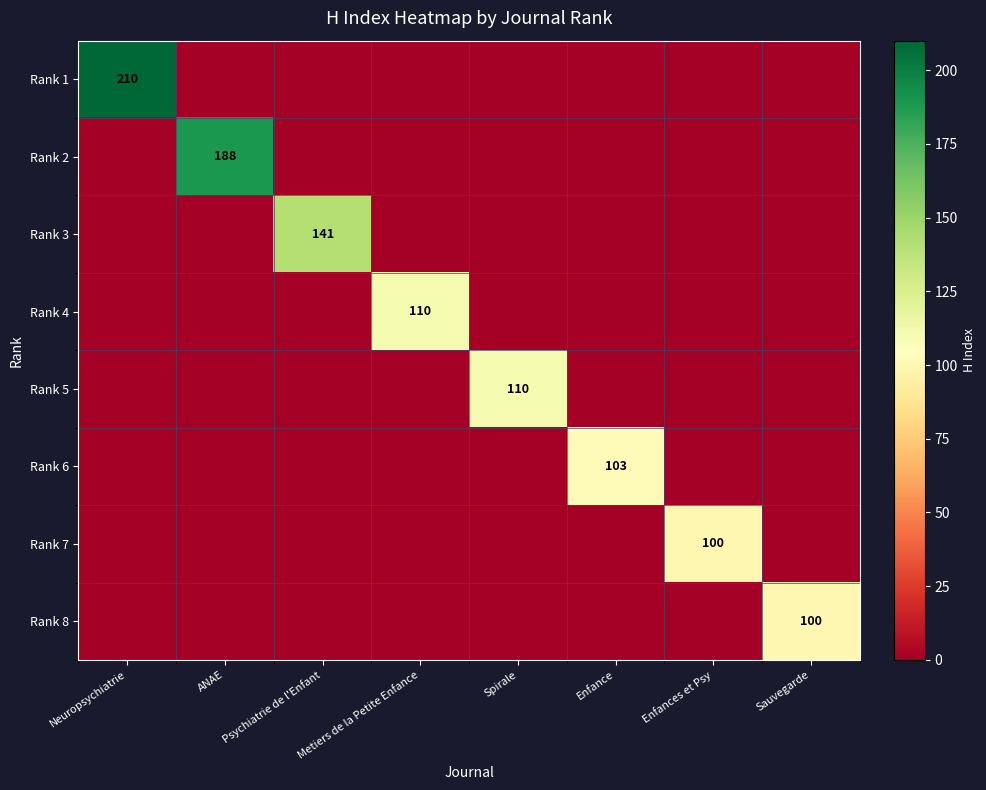

The Rank 6 series shows -59 at Metiers de la Petite Enfance. True or false?

False